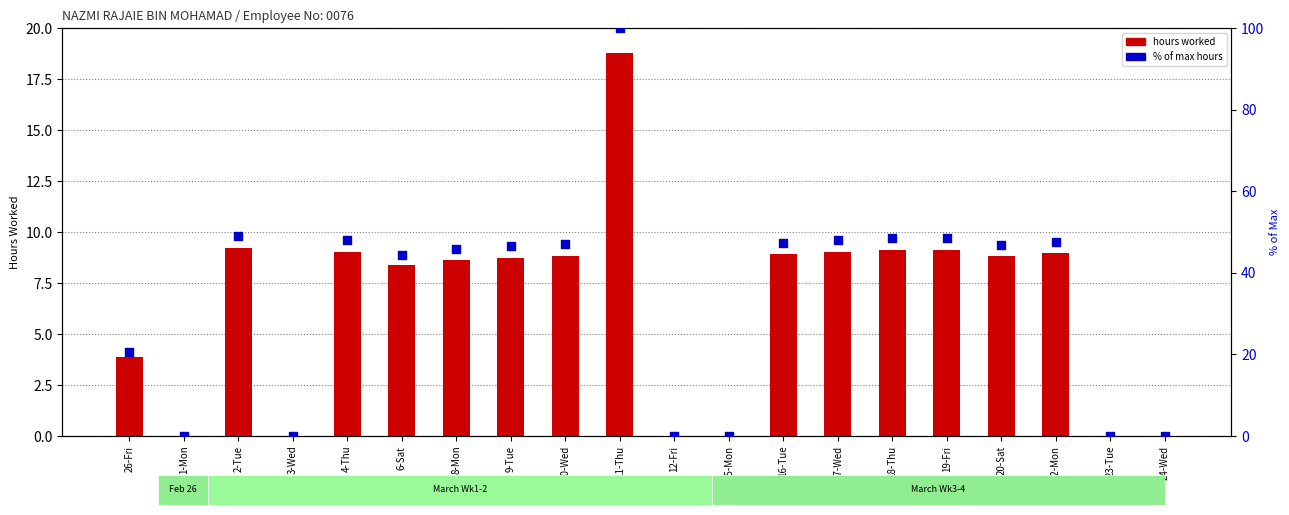

At how many categories does at least one series exceed 51?

1